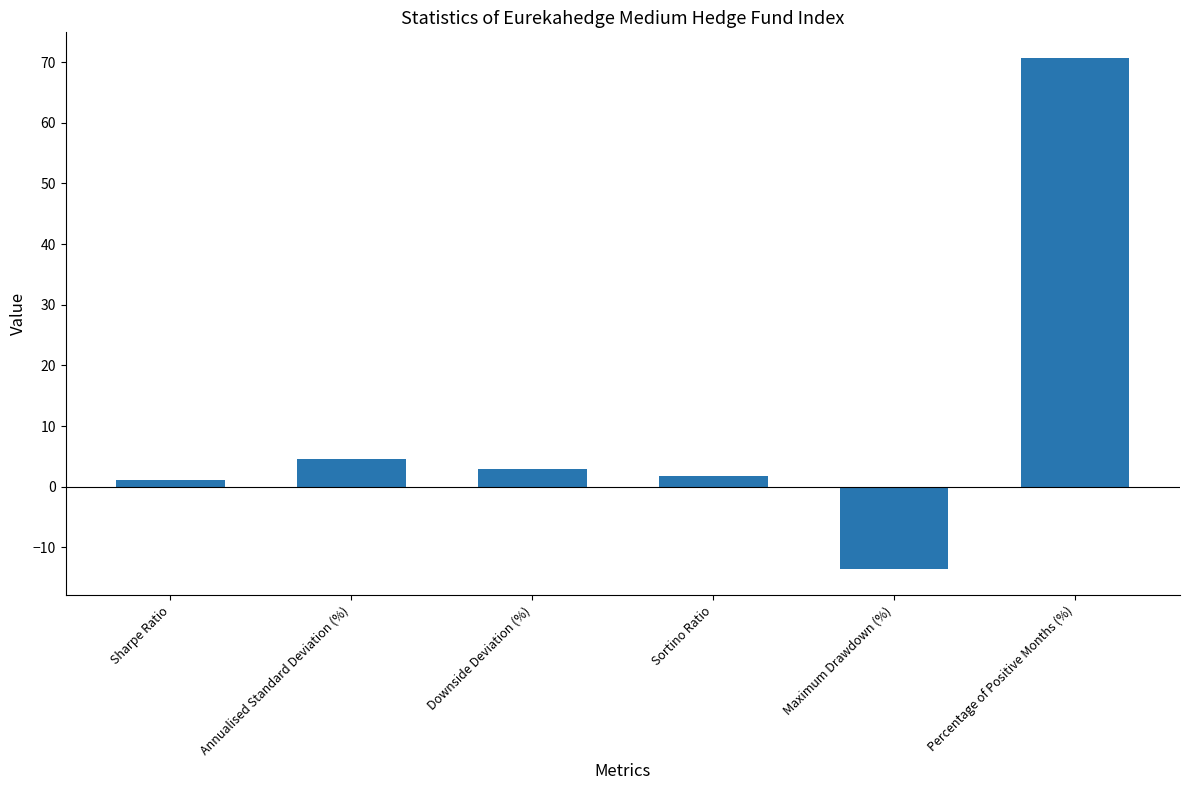

Does the chart contain any negative values?

Yes